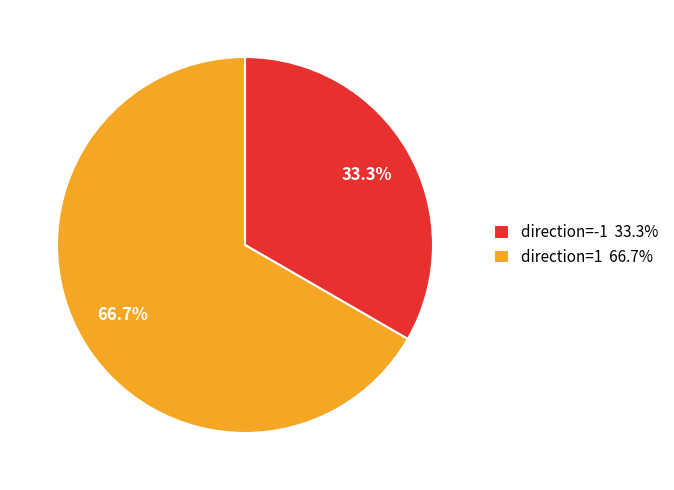

Which has a higher value, direction=-1 33.3% or direction=1 66.7%?

direction=1 66.7%